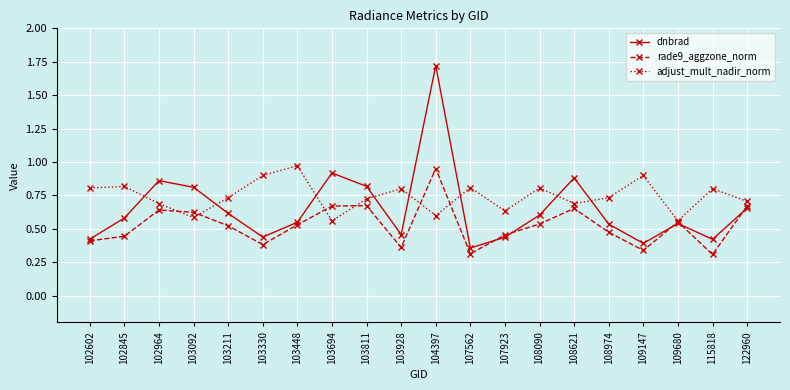

After their last crossing, which series has the higher values: rade9_aggzone_norm or dnbrad?

rade9_aggzone_norm